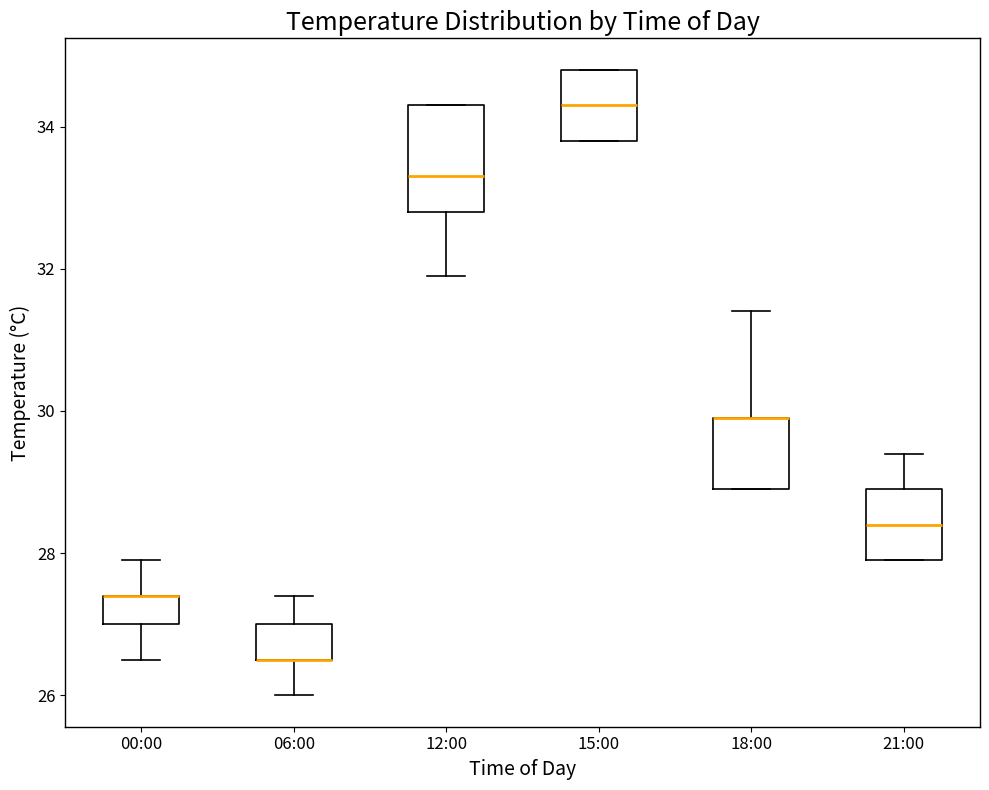

Comparing the boxes themselves (not the whiskers), which one is the tallest?

12:00